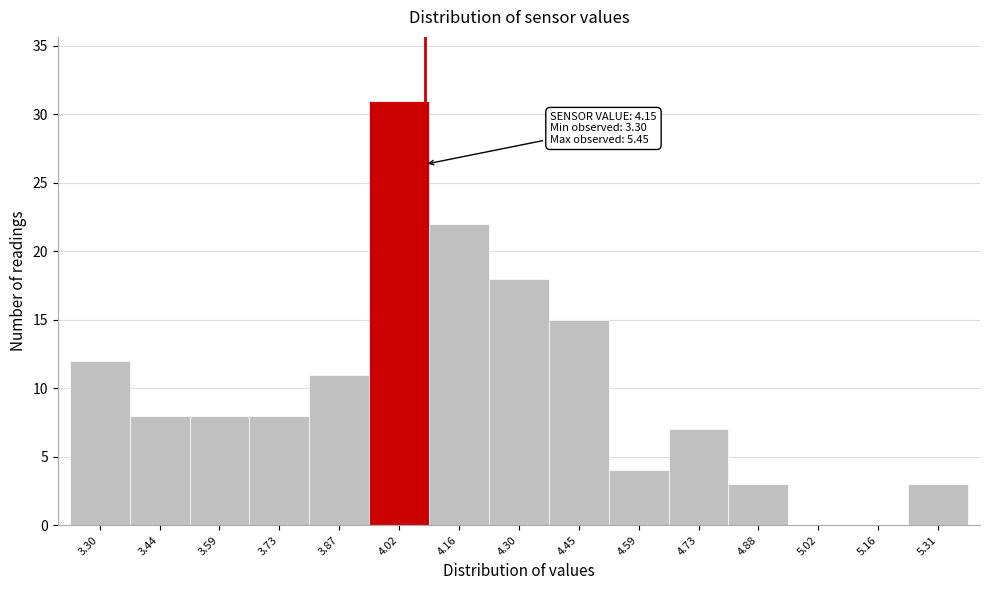

Reading right to left, transcribe all the data shown in this chart.

5.31=3	5.16=0	5.02=0	4.88=3	4.73=7	4.59=4	4.45=15	4.30=18	4.16=22	4.02=31	3.87=11	3.73=8	3.59=8	3.44=8	3.30=12